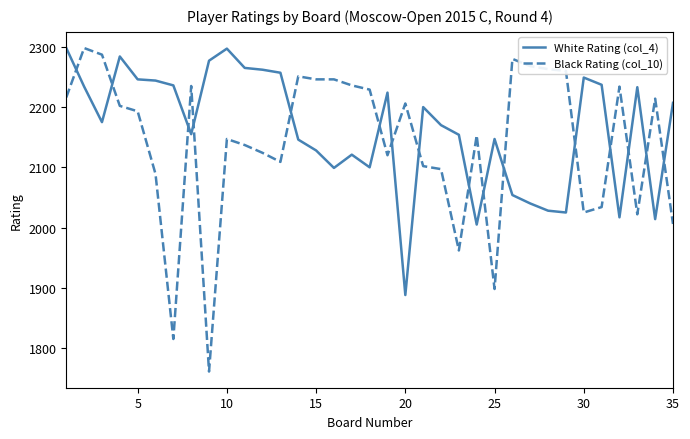

Which series ends up on top after the final intersection of Black Rating (col_10) and White Rating (col_4)?

White Rating (col_4)